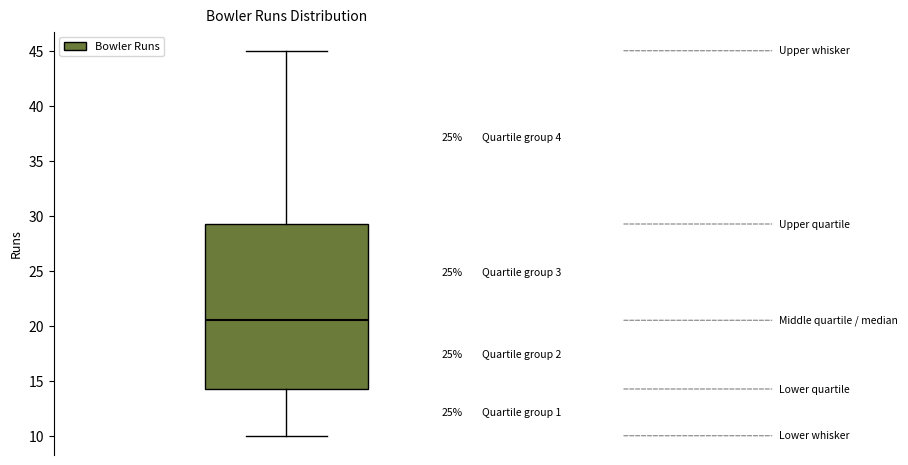

Read this box plot against the y-axis: the position of the median line, the range covered by the box, and the ends of both whiskers. The values are not printed on the chart, so give them approximately, as read against the axis.

median 20.5, box 14.5 to 29.5, whiskers 10.0 to 45.0